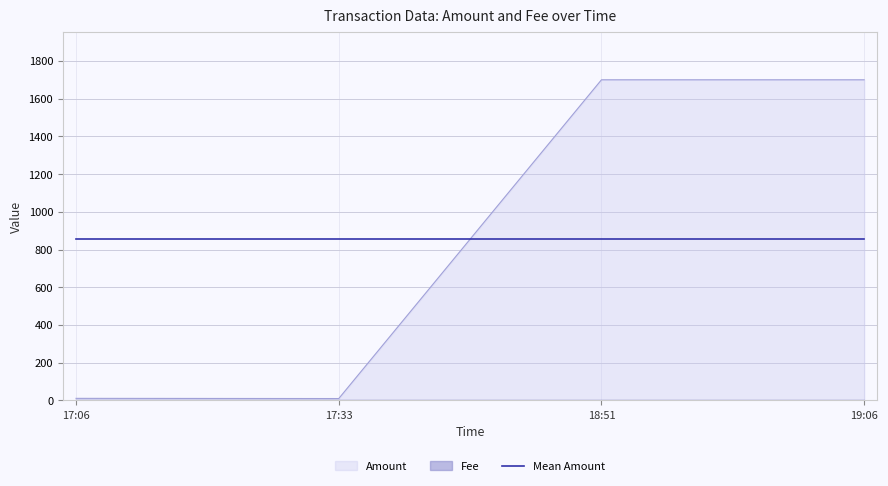

Which series has the widest spread of values?

Amount